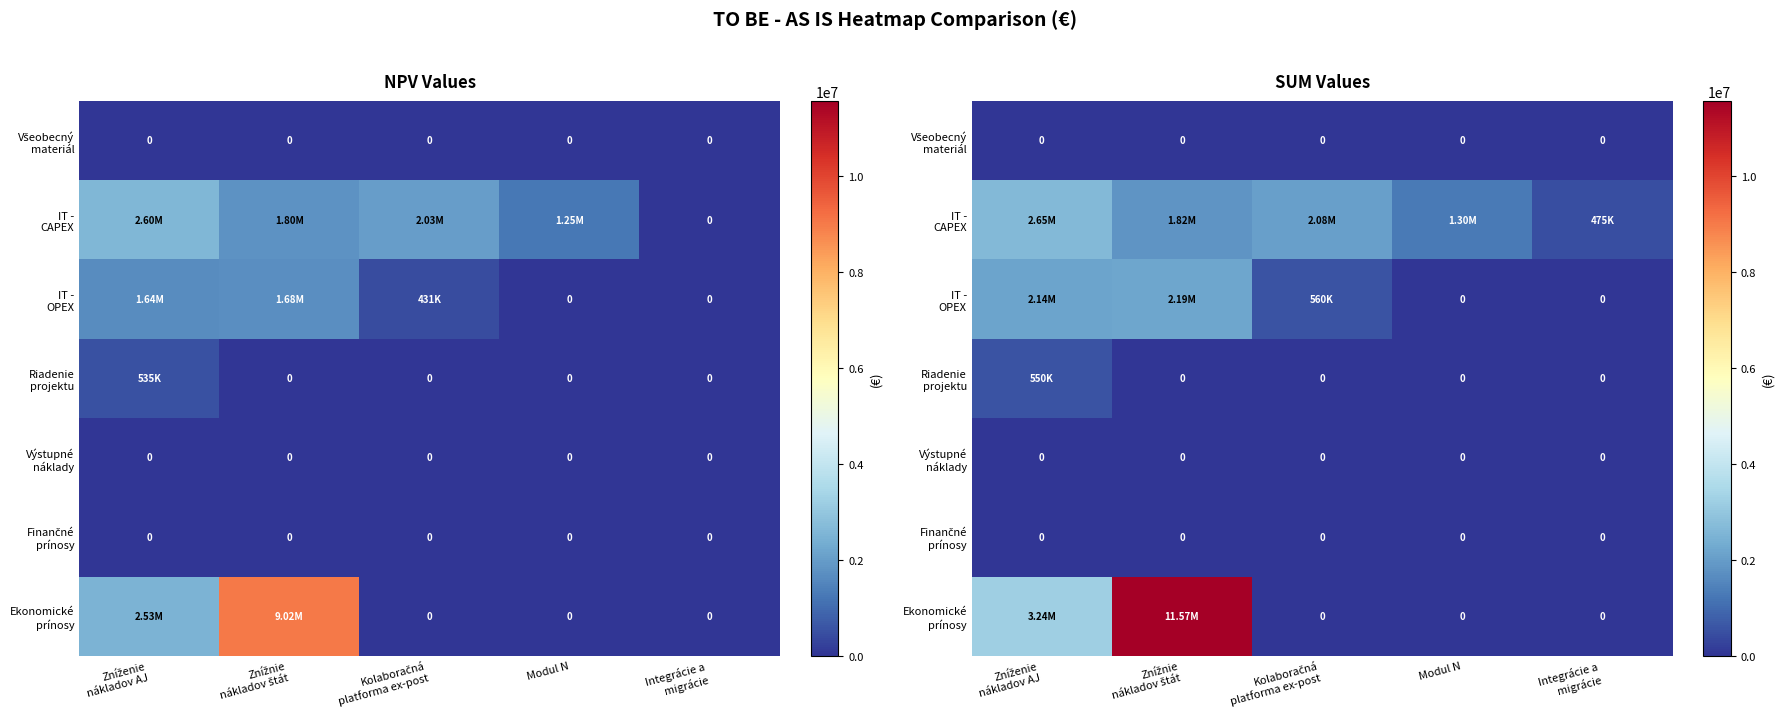

How many data points does each series have?

5